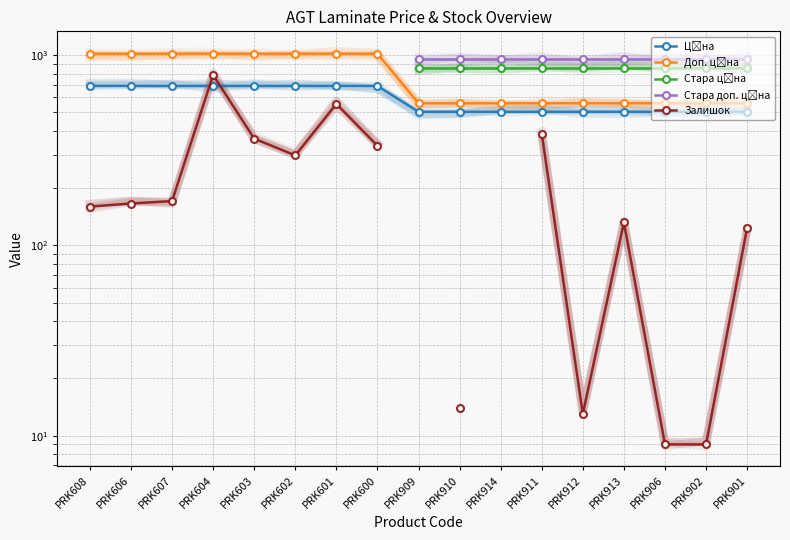

What is the label of the 5th point from the left?

PRK603